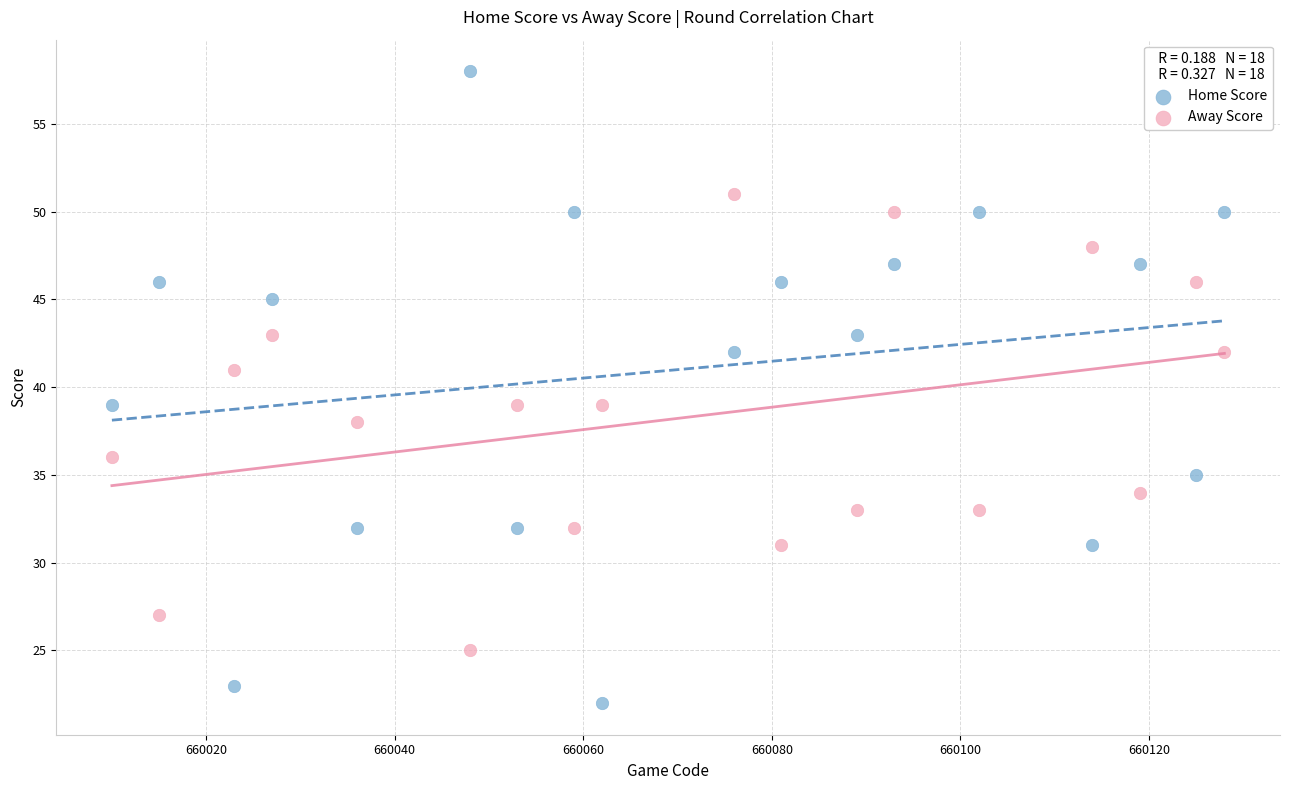

What are all the series names shown in the legend?

Home Score, Away Score